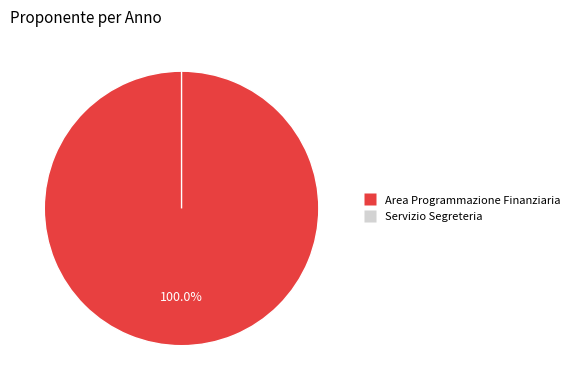

To the nearest percent, what is the combined percentage of Area Programmazione Finanziaria and Servizio Segreteria?

100%